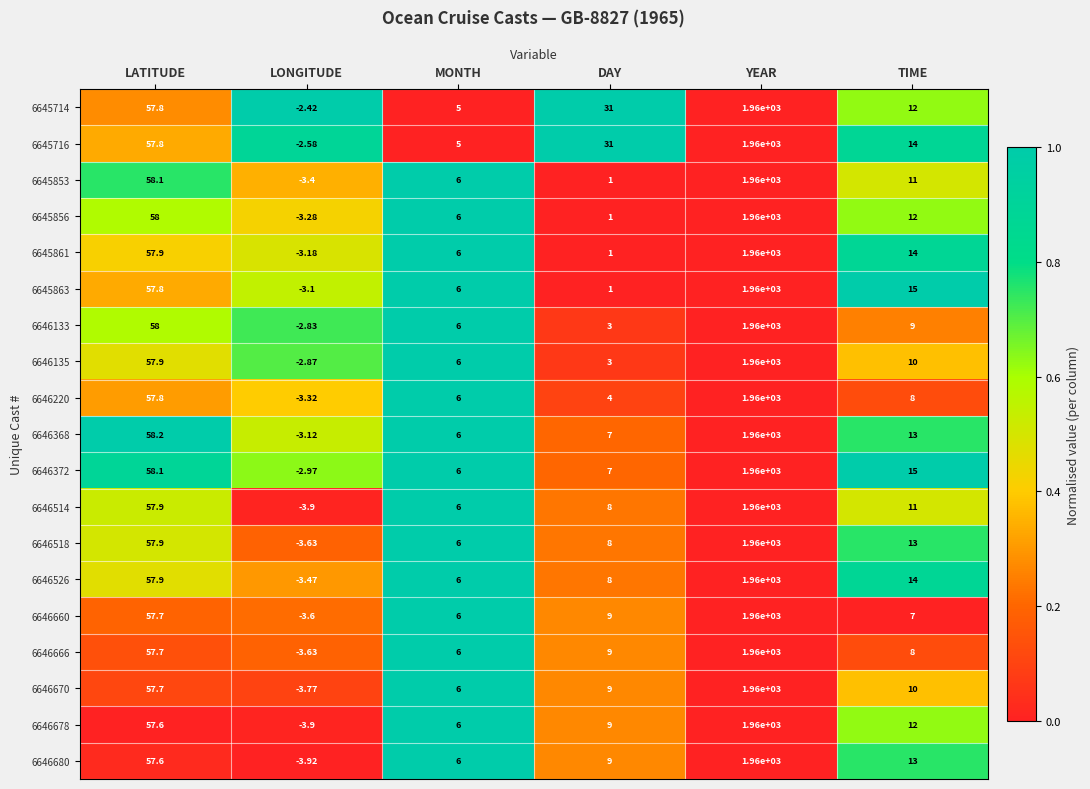

Which category has the lowest value in the 6645716 series?

LONGITUDE